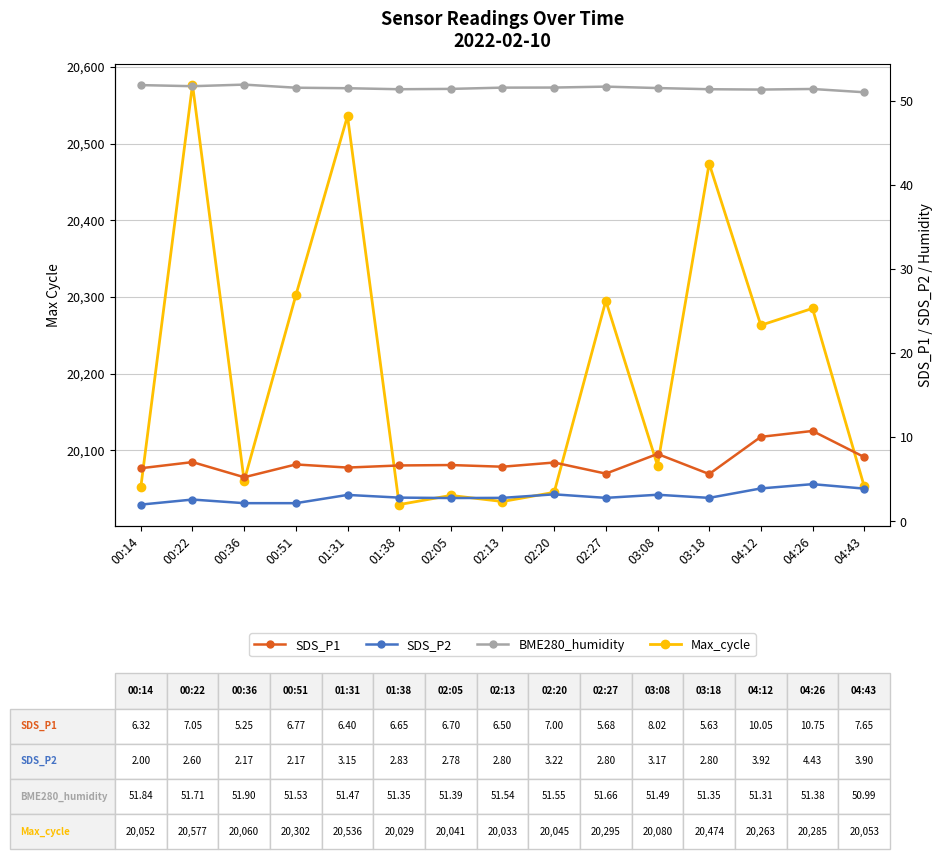

True or false: SDS_P1 and BME280_humidity intersect in this chart.

False